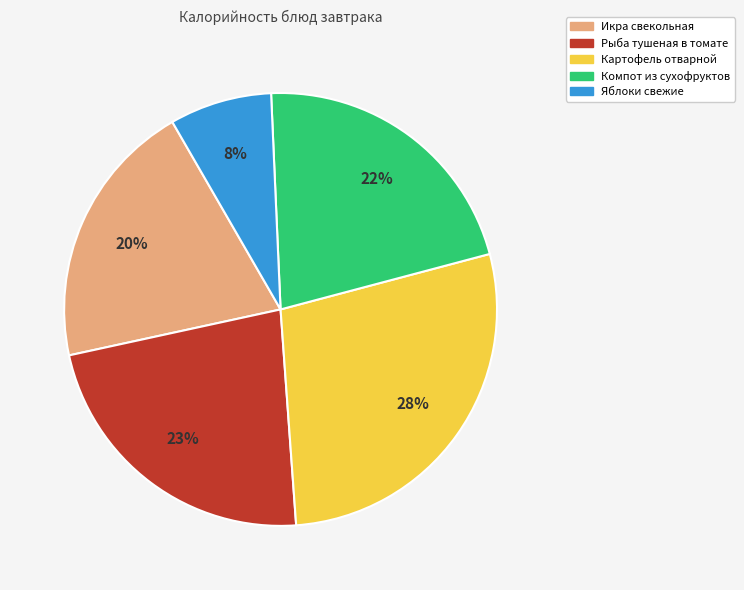

To the nearest percent, what percentage of the pie is Картофель отварной?

28%